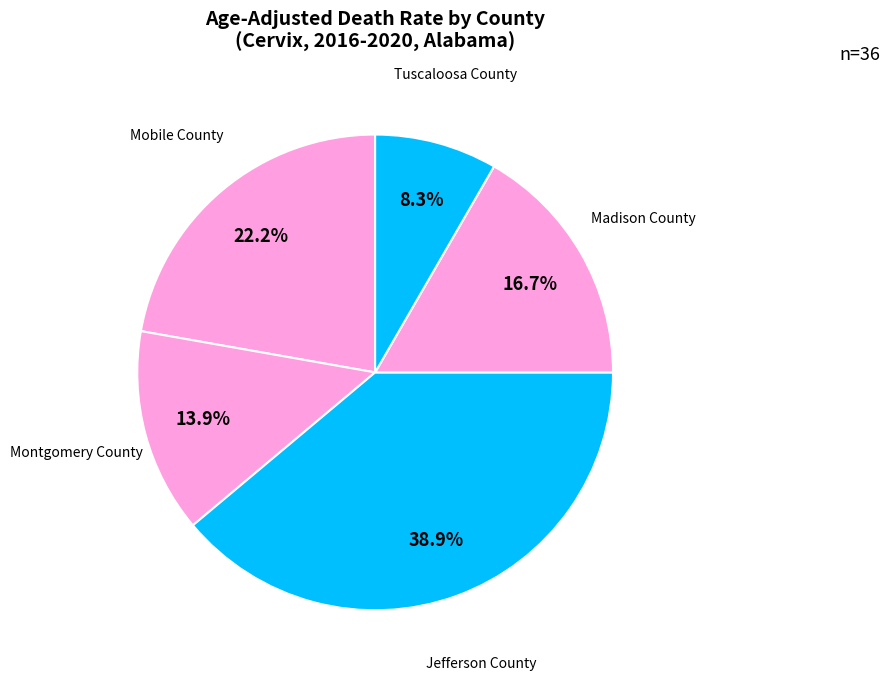

What portion of the pie excludes Montgomery County?

86.1%